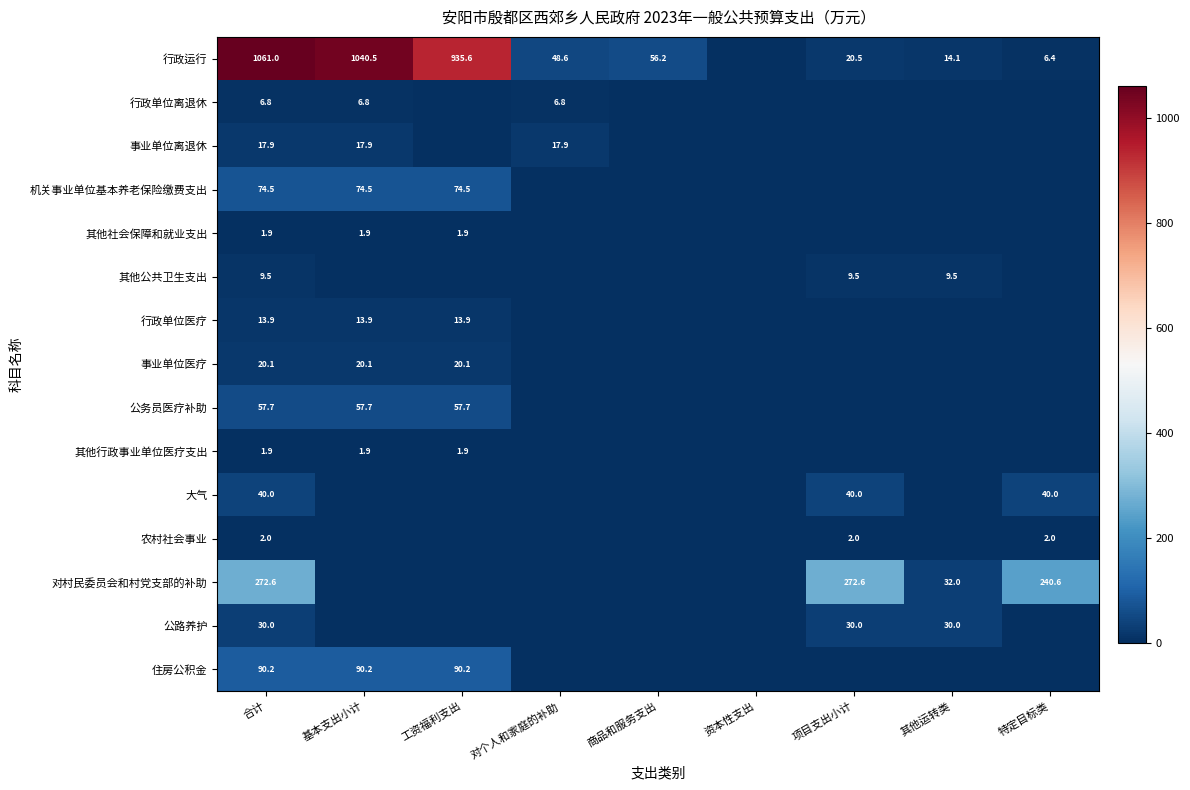

What is the spread (max minus min) of values at 合计?

1059.1